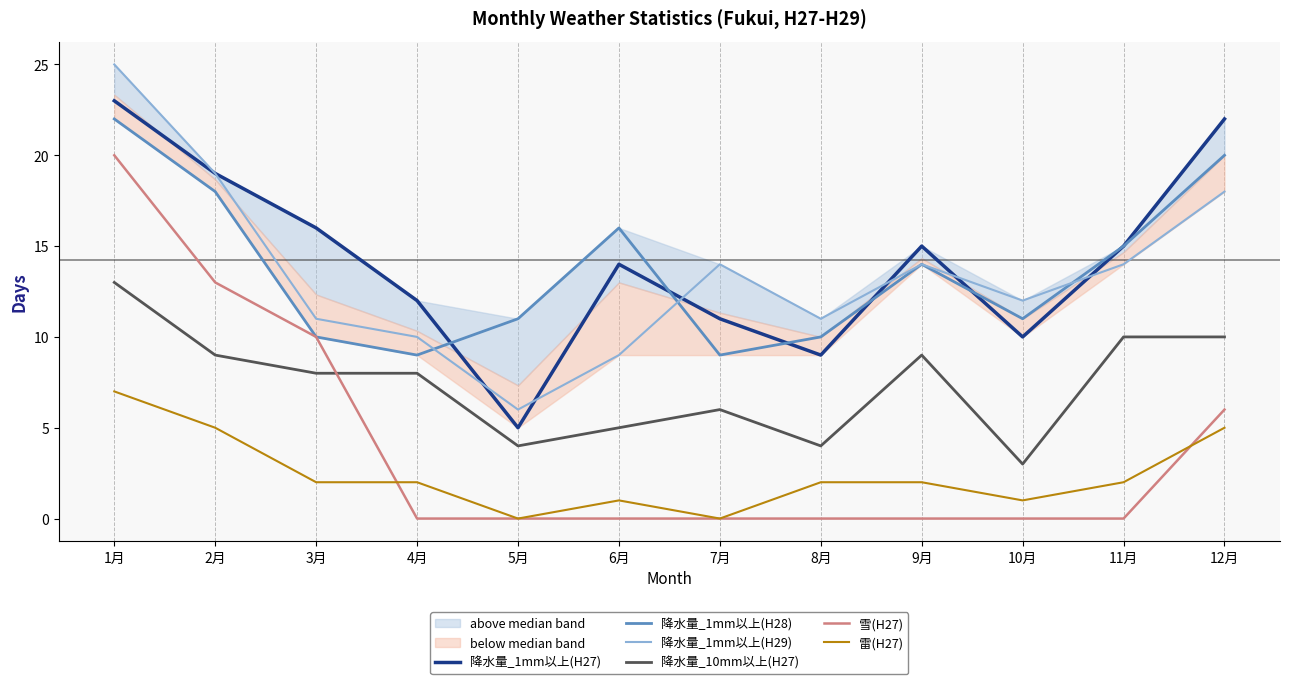

What is the maximum value shown in the chart?

25